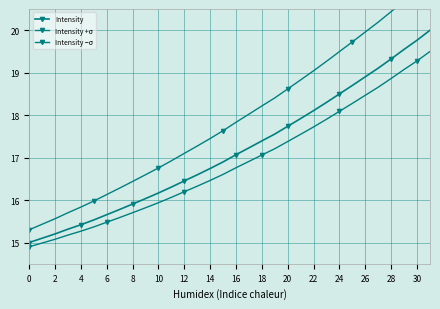

True or false: Intensity +σ and Intensity intersect in this chart.

False